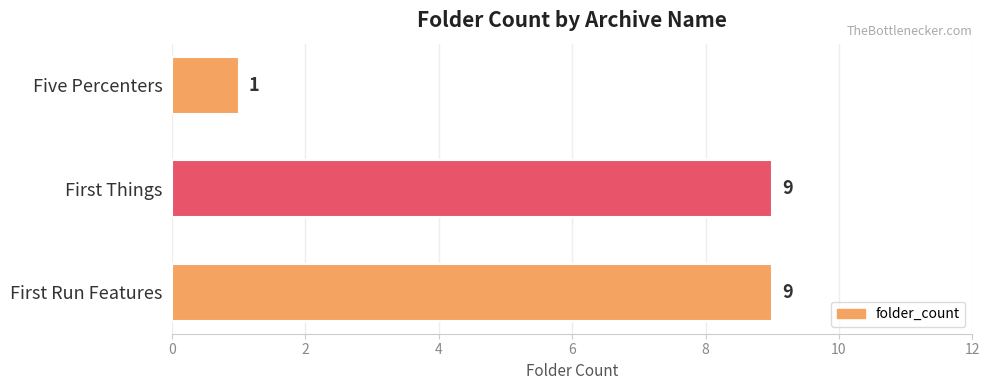

What is the greatest value displayed?

9